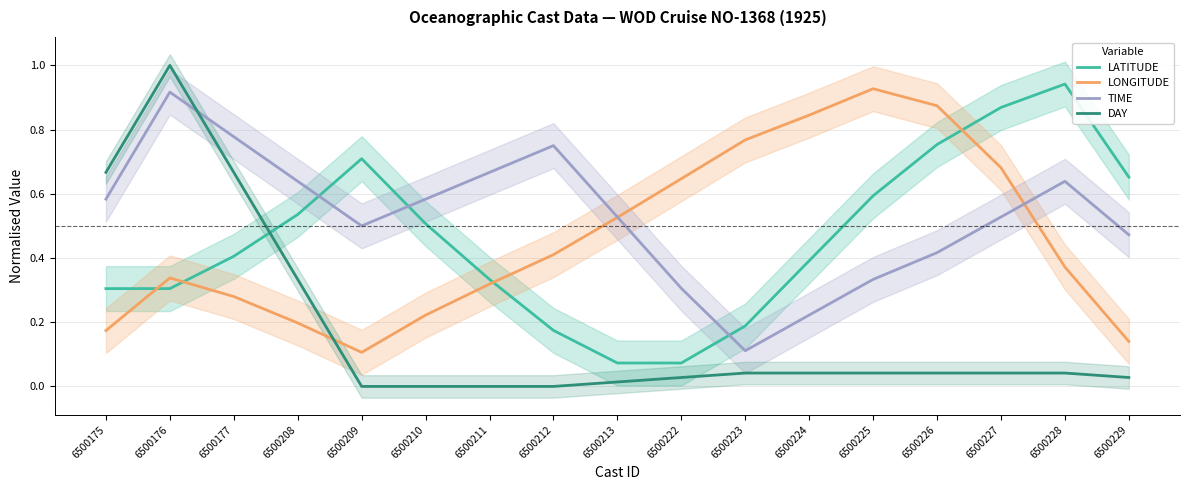

What is the value of the TIME point at the 12th from the left?

0.2